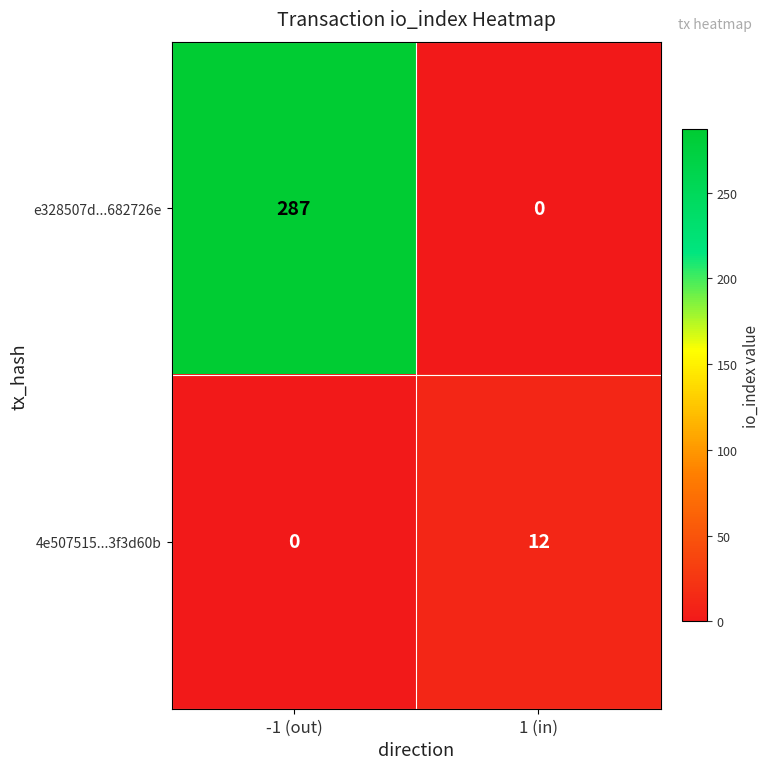

Reading right to left, list all the values displayed in this chart.

e328507d...682726e: 1 (in)=0	-1 (out)=287
4e507515...3f3d60b: 1 (in)=12	-1 (out)=0